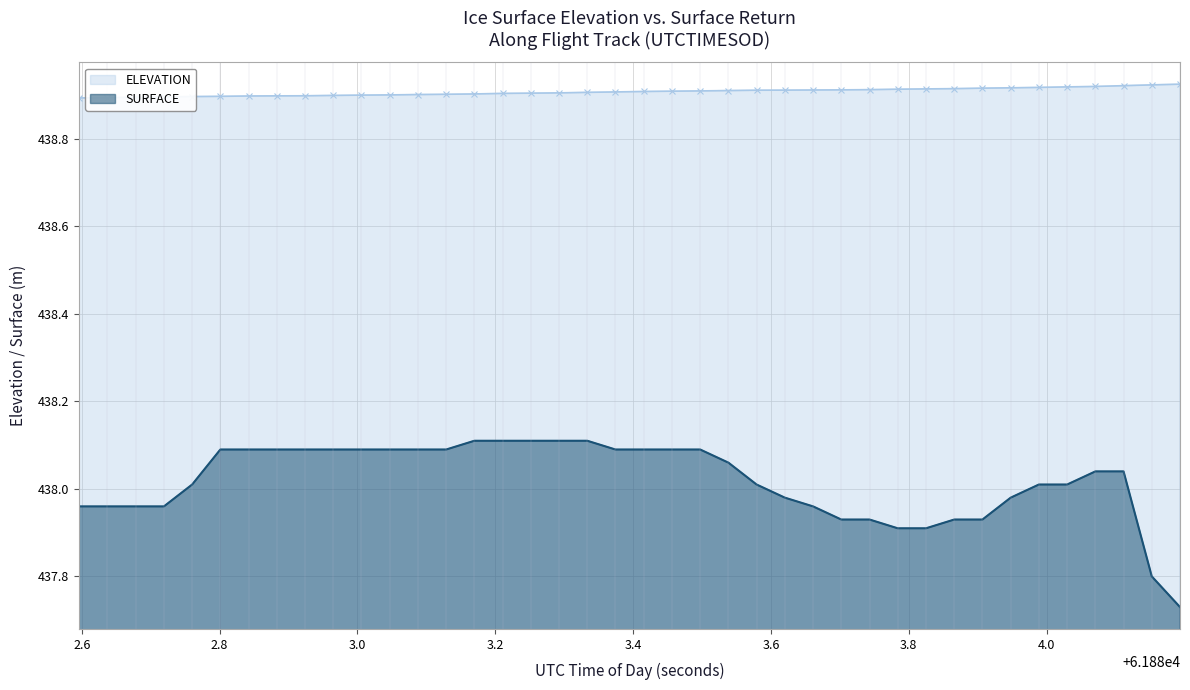

True or false: ELEVATION and SURFACE intersect in this chart.

False